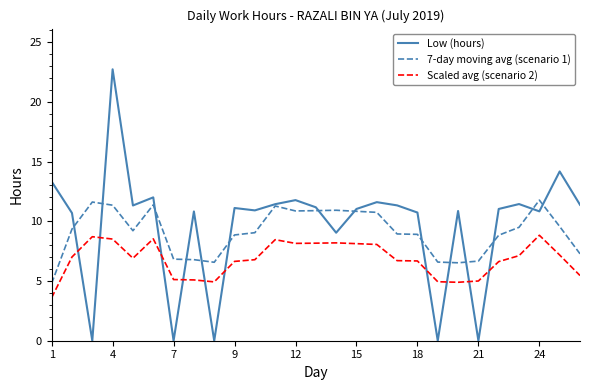

How many values in the Scaled avg (scenario 2) series are below 6?

8